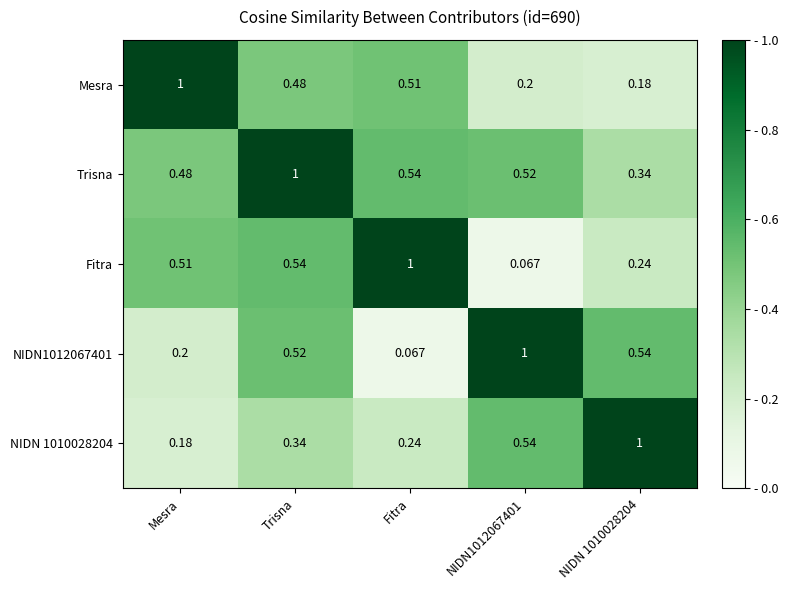

Which category has the highest value in the Fitra series?

Fitra